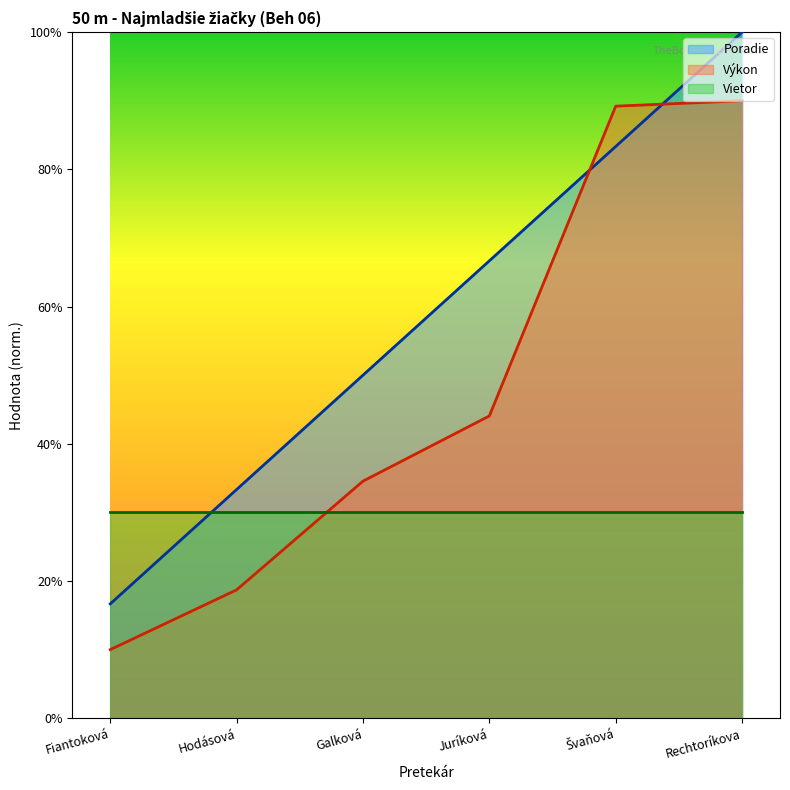

What is the label of the 3rd point from the right?

Juríková